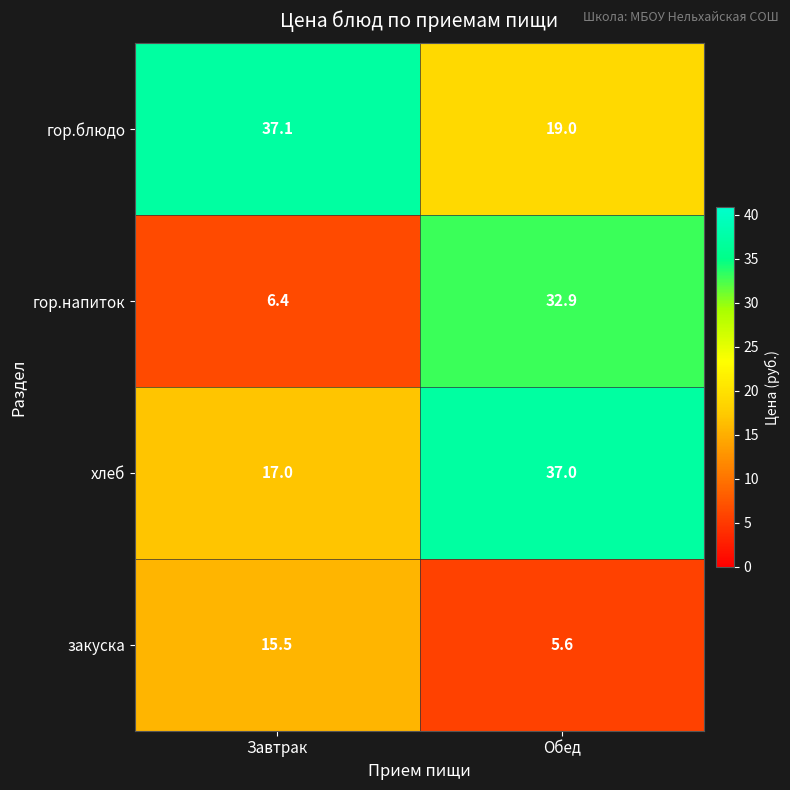

What is the difference between the закуска values at Завтрак and Обед?

9.9